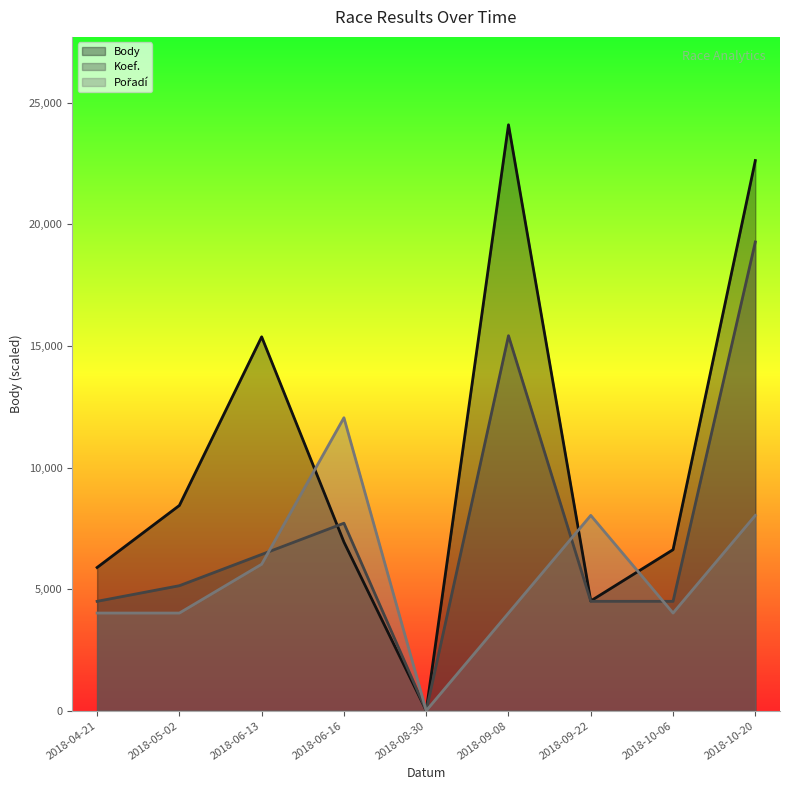

At which category does Pořadí reach its first local valley?

2018-08-30